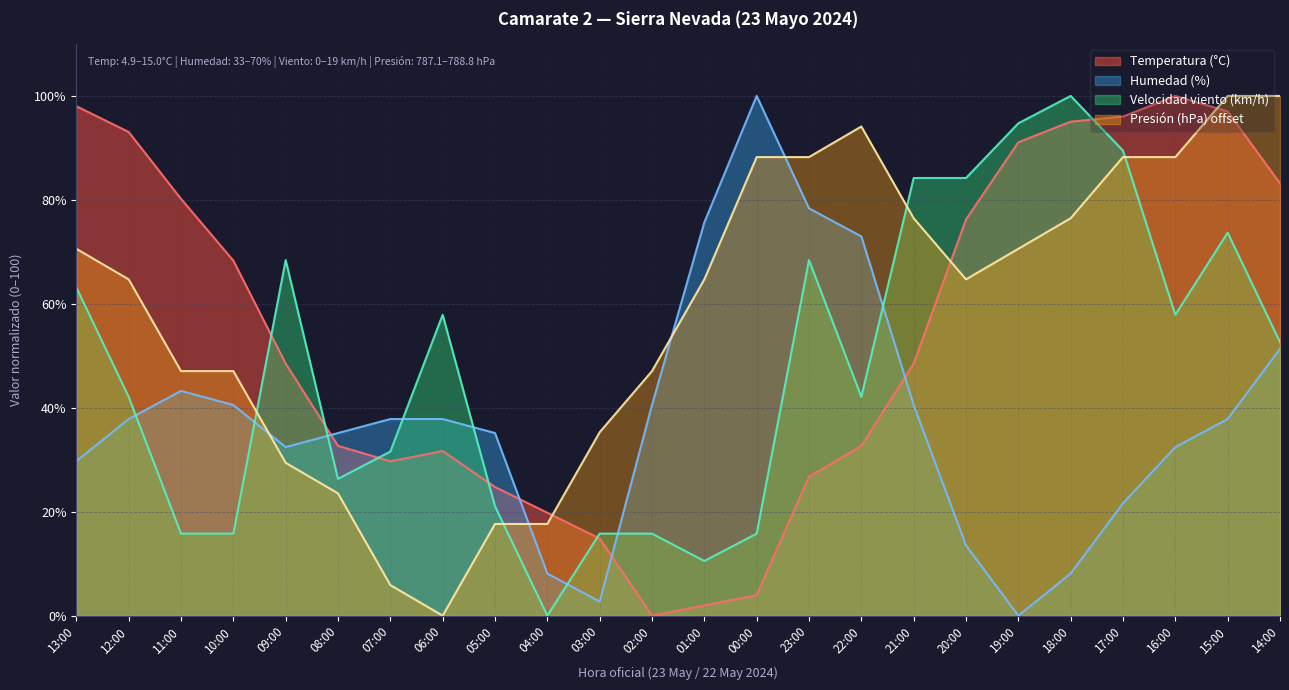

Where does the Presión (hPa) offset series first go above 64?

13:00